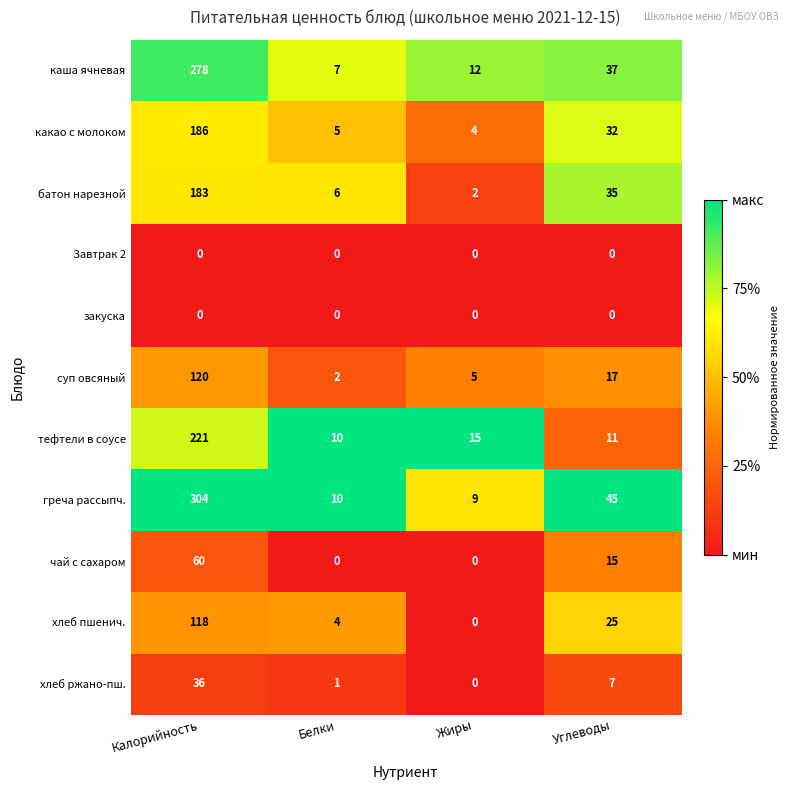

The чай с сахаром series shows 60 at Калорийность. True or false?

True